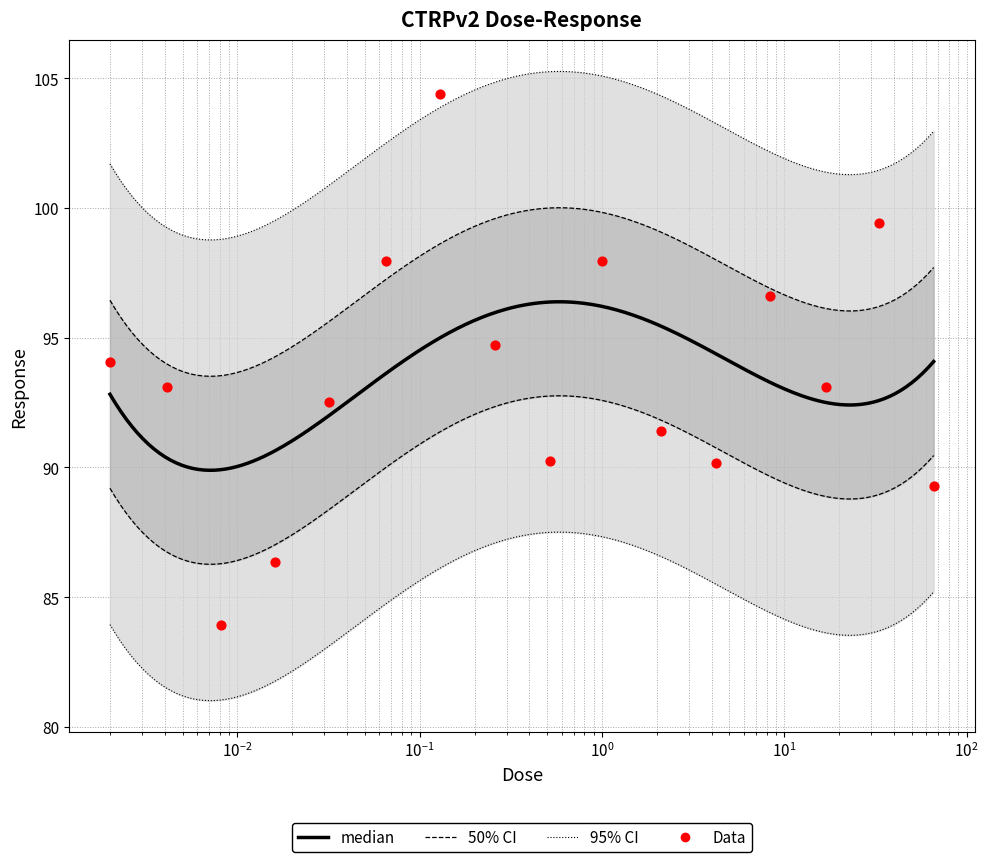

Between 33.0 and 0.016, which is larger?

33.0